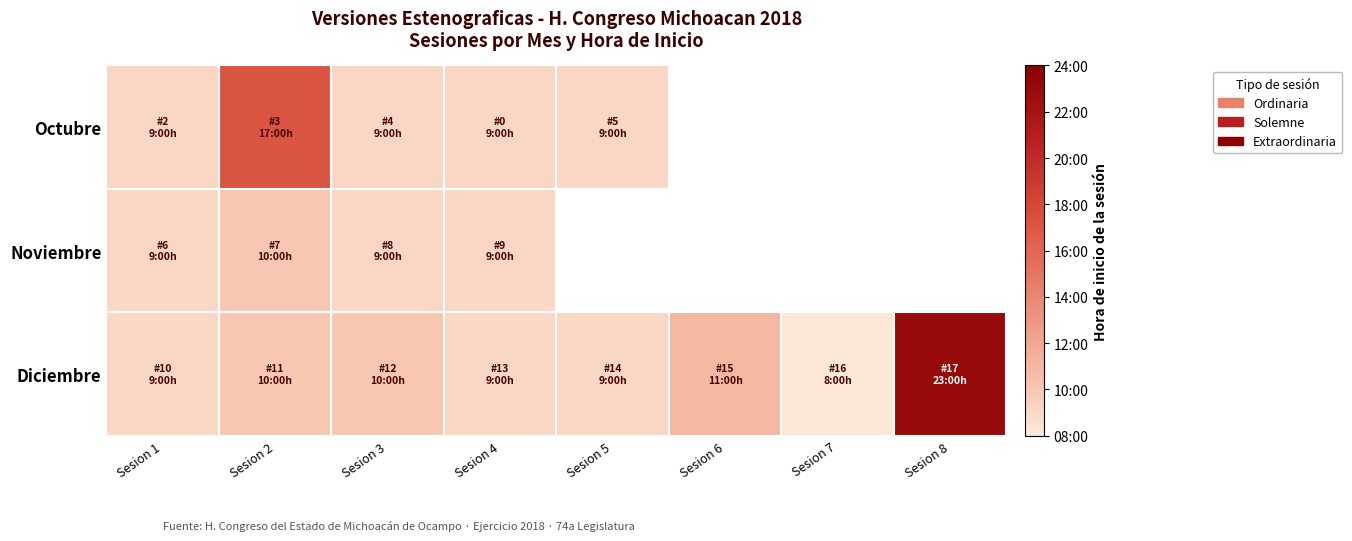

At which category is the sum across all series the highest?

Sesion 2